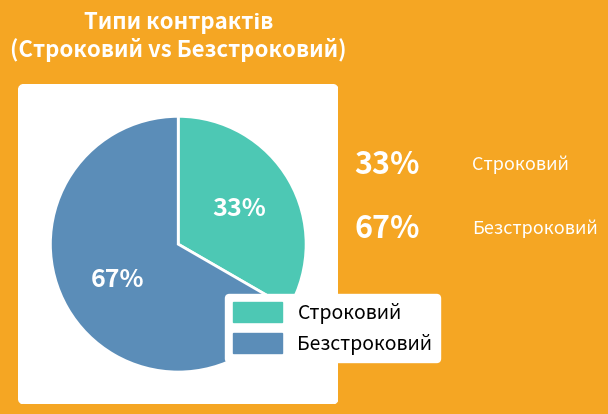

To the nearest percent, what portion does Безстроковий represent?

67%